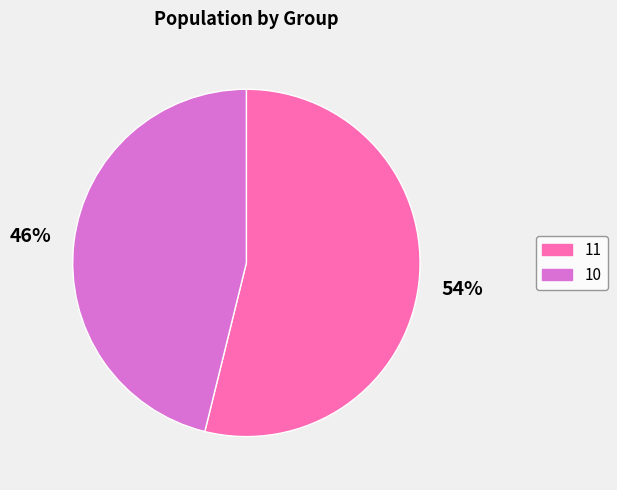

Is there a majority slice in this chart?

Yes